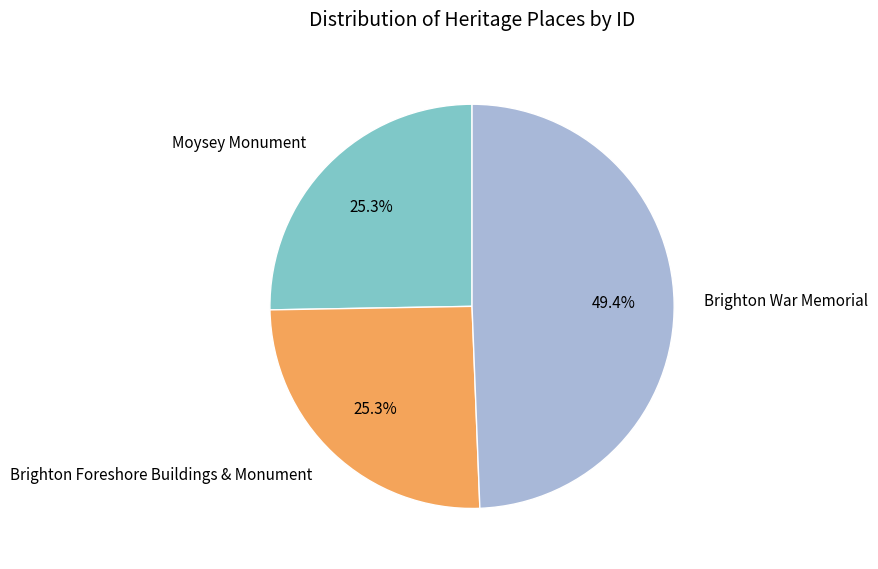

Which slice is the largest?

Brighton War Memorial